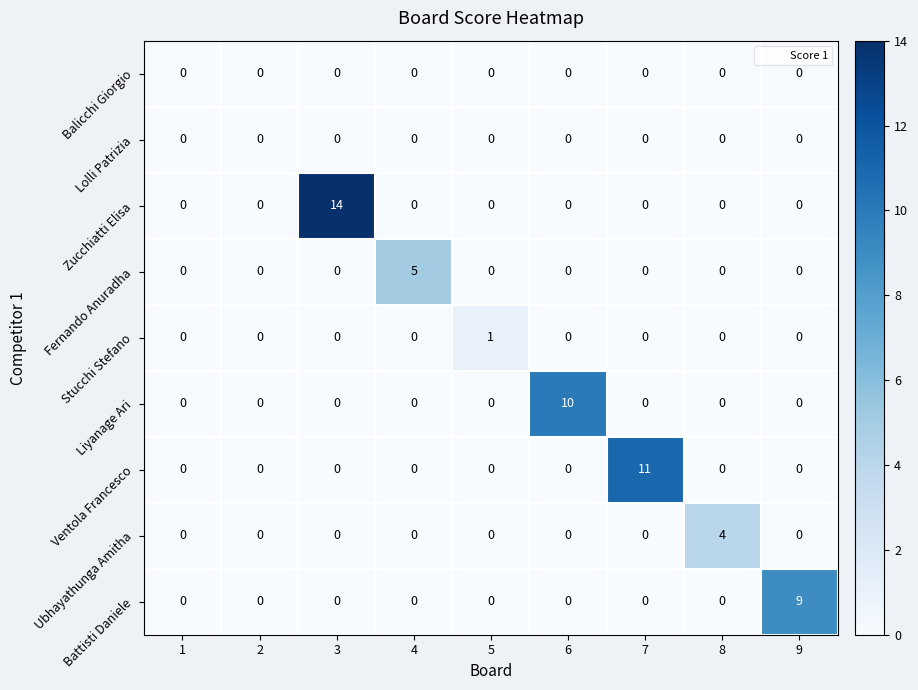

Which series has the largest total across all categories?

Zucchiatti Elisa